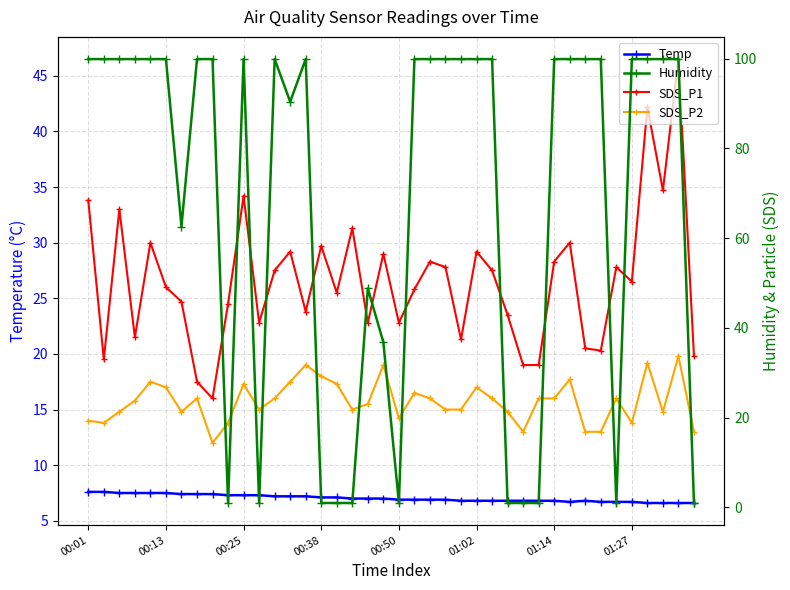

True or false: SDS_P2 and Temp intersect in this chart.

False